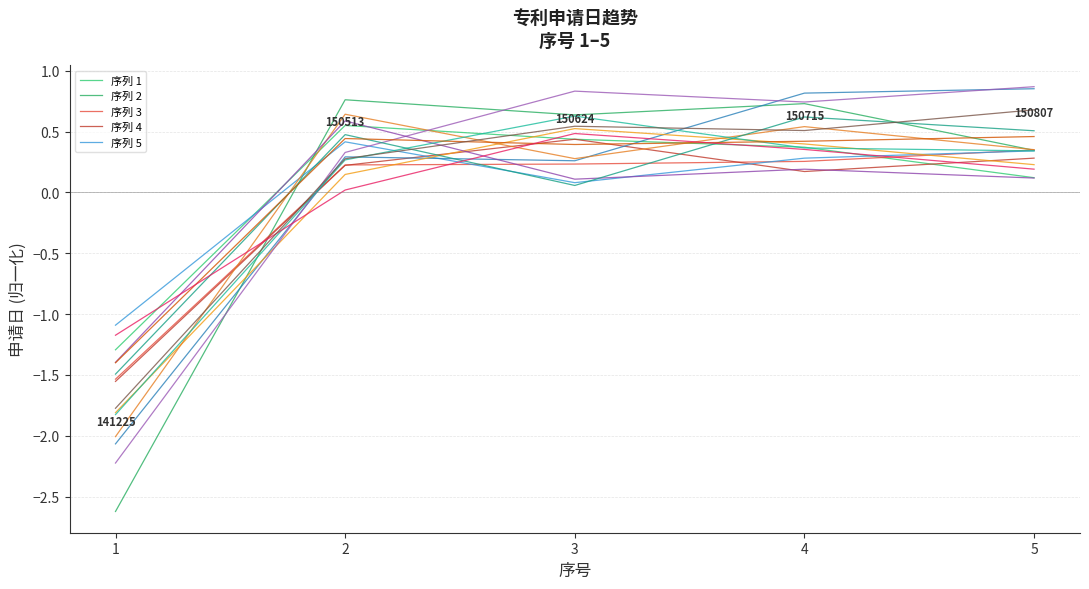

Between 2 and 3, which is larger?

2